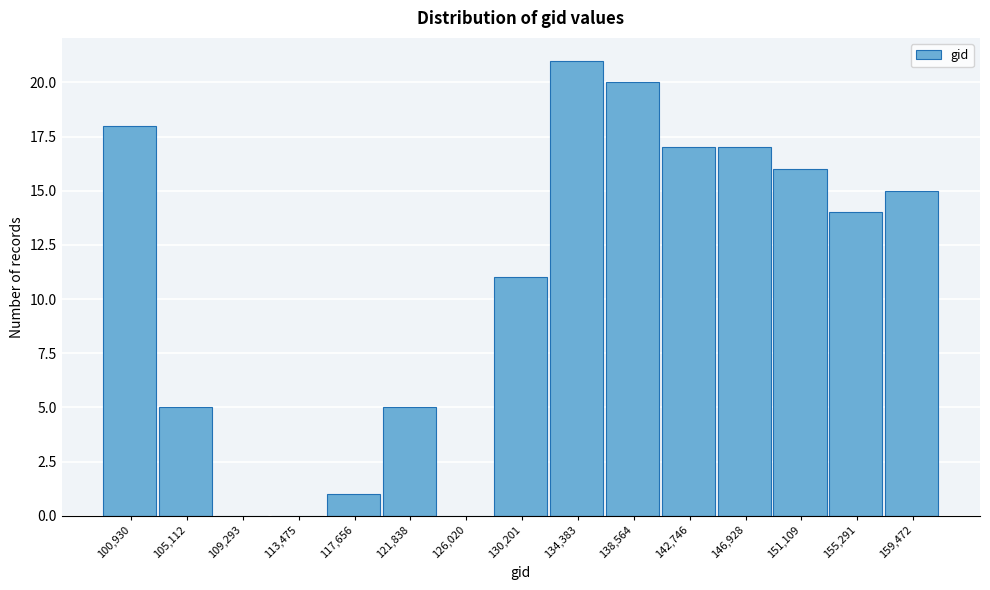

Reading left to right, extract all data points from this chart.

100,930=18	105,112=5	109,293=0	113,475=0	117,656=1	121,838=5	126,020=0	130,201=11	134,383=21	138,564=20	142,746=17	146,928=17	151,109=16	155,291=14	159,472=15